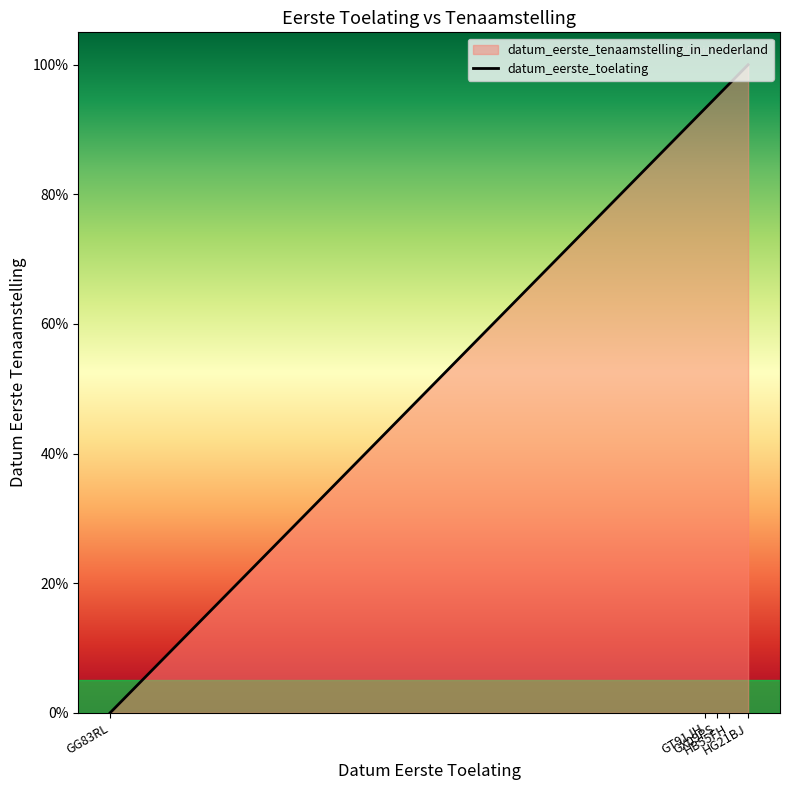

Reading left to right, transcribe all the data shown in this chart.

GG83RL=0.0	GT91JH=93.2	GX09PS=95.1	HB55FH=97.0	HG21BJ=100.0